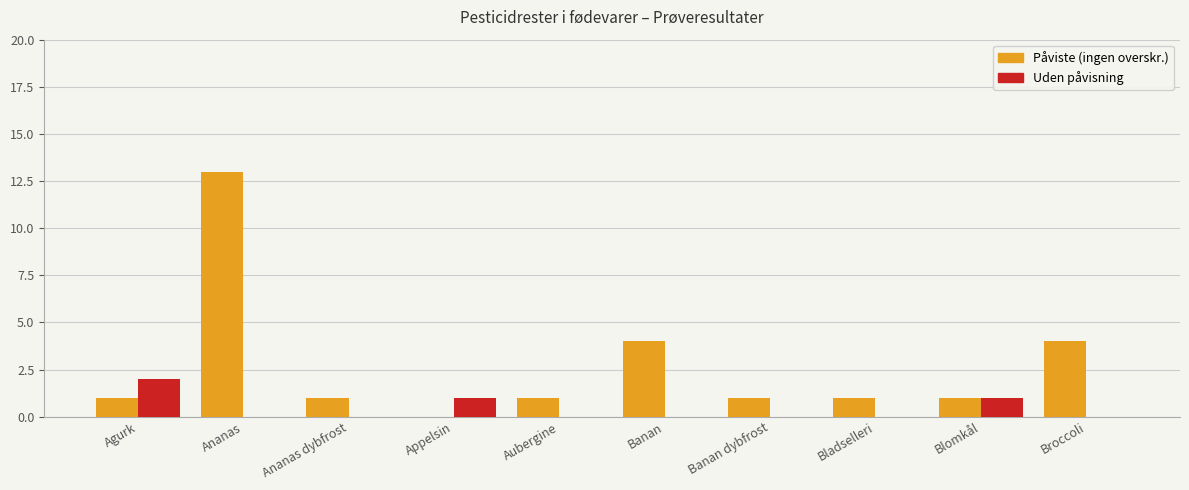

What is the greatest value displayed?

13